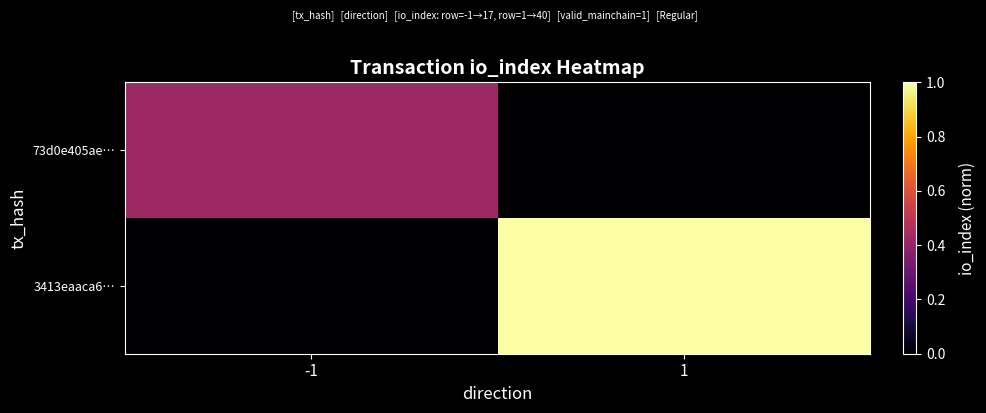

Reading left to right, transcribe all the data shown in this chart.

73d0e405ae…: -1=0.4	1=0.0
3413eaaca6…: -1=0.0	1=1.0